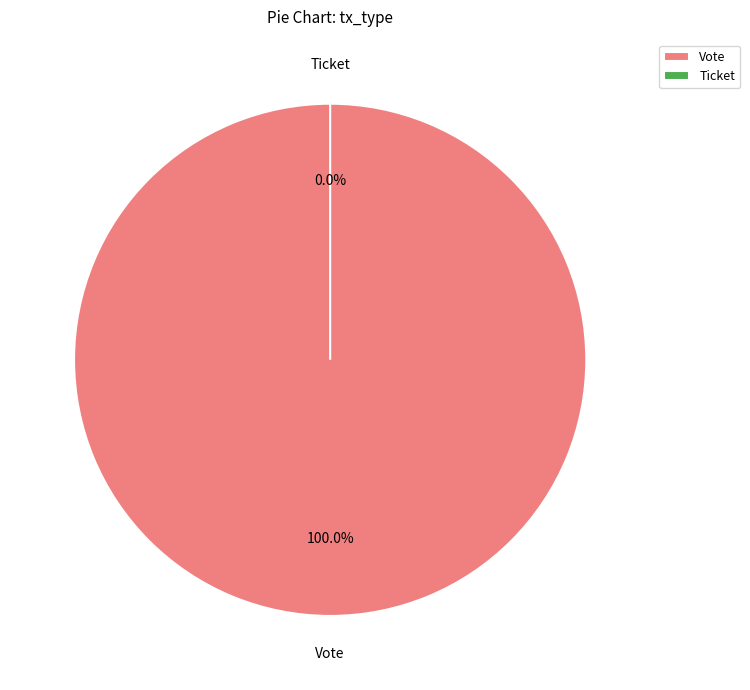

True or false: Vote accounts for 87% of the total.

False